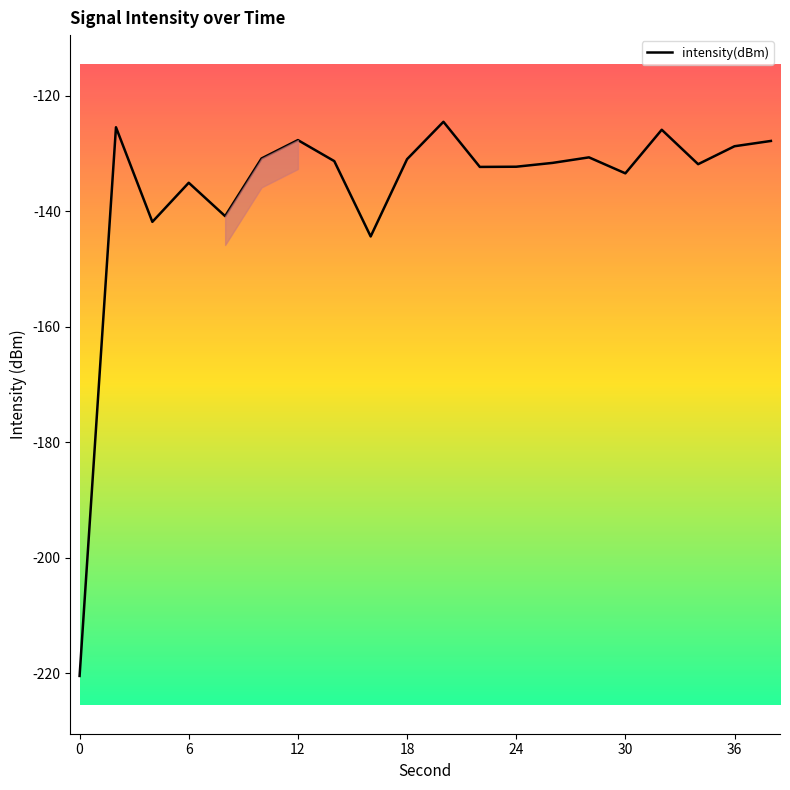

What is the difference between the maximum and minimum values?

95.9